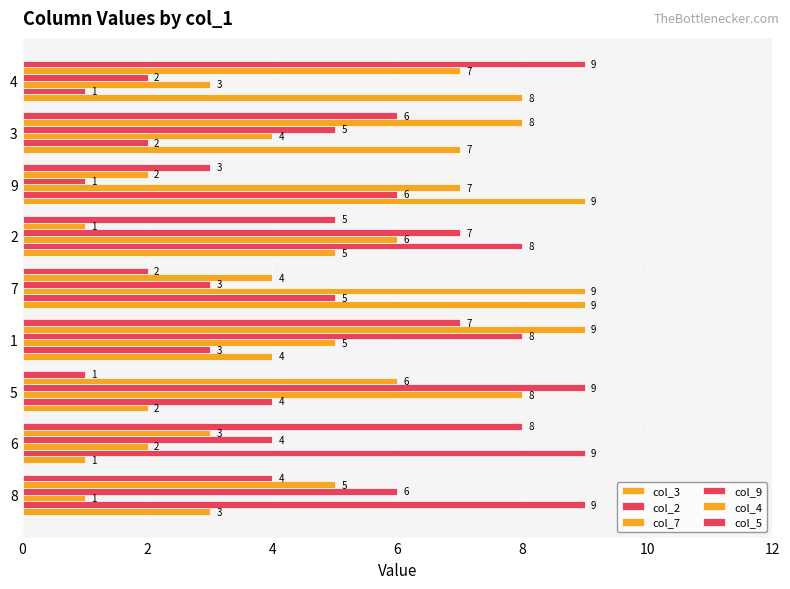

How many series are shown in this chart?

6